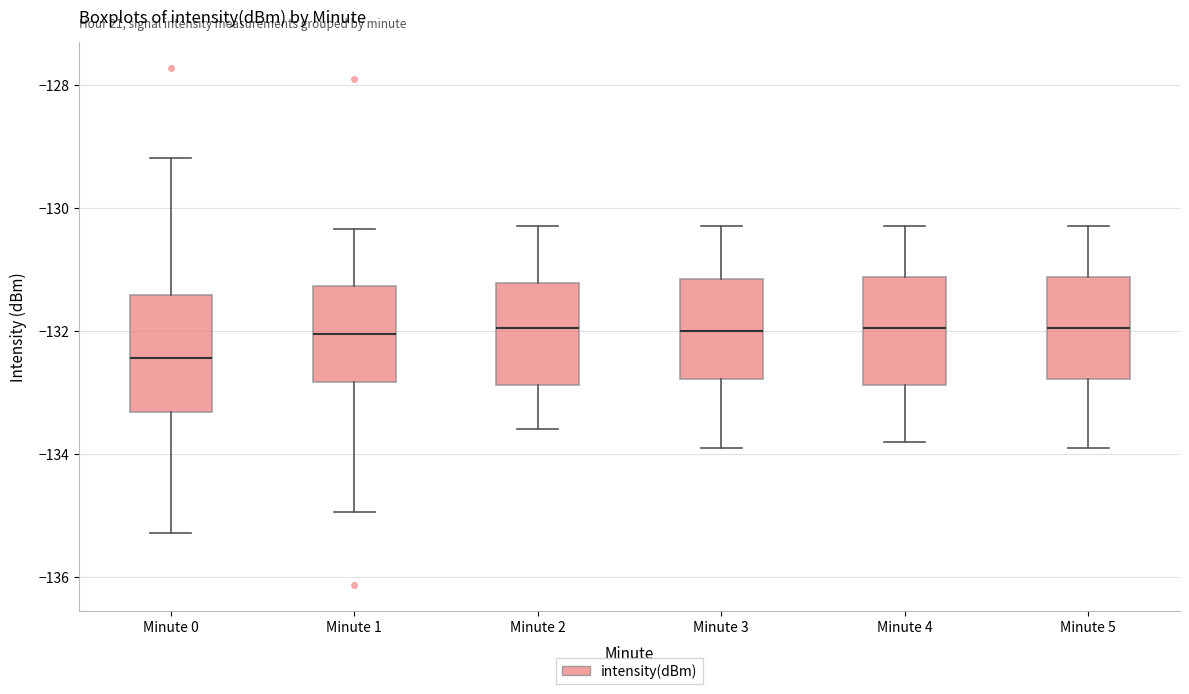

Reading left to right, read every box against the y-axis: the position of its median line, the range the box covers, and the ends of its whiskers. The values are not printed on the chart, so give them approximately, as read against the axis.

Minute 0: median -132.4, box -133.4 to -131.4, whiskers -135.2 to -129.2
Minute 1: median -132.0, box -132.8 to -131.2, whiskers -135.0 to -130.4
Minute 2: median -132.0, box -132.8 to -131.2, whiskers -133.6 to -130.2
Minute 3: median -132.0, box -132.8 to -131.2, whiskers -133.8 to -130.2
Minute 4: median -132.0, box -132.8 to -131.2, whiskers -133.8 to -130.2
Minute 5: median -132.0, box -132.8 to -131.2, whiskers -133.8 to -130.2